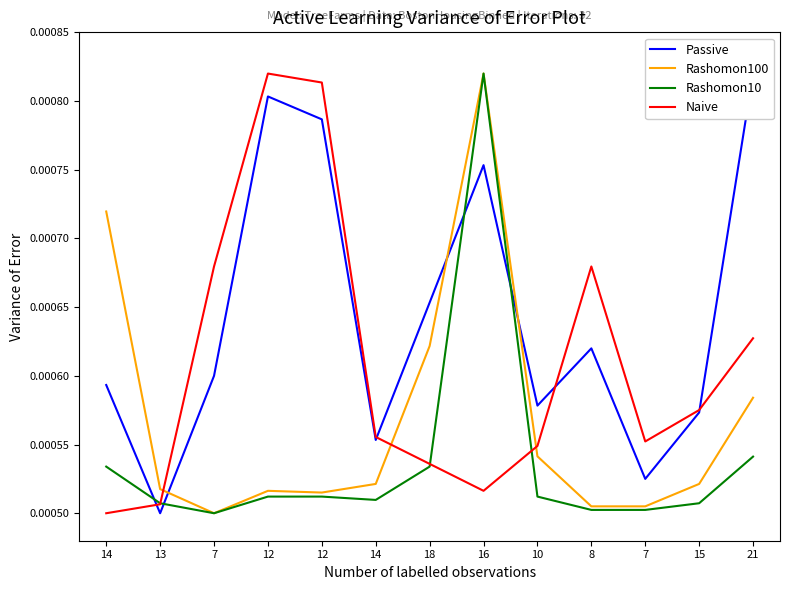

Between 18 and 13, which is larger?

18